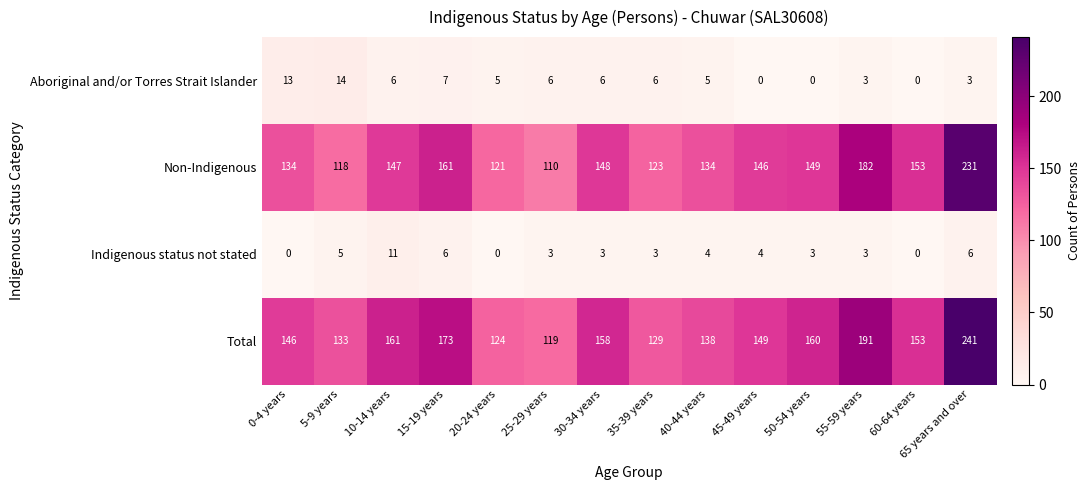

Is it true that Aboriginal and/or Torres Strait Islander equals -6 at 45-49 years?

False